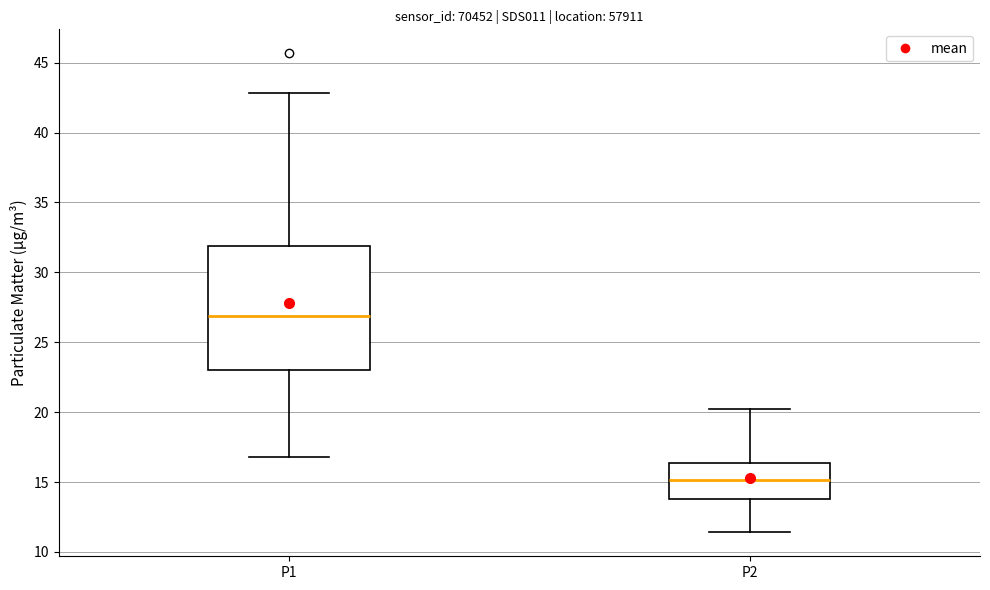

Reading left to right, read every box against the y-axis: the position of its median line, the range the box covers, and the ends of its whiskers. The values are not printed on the chart, so give them approximately, as read against the axis.

P1: median 27.0, box 23.0 to 32.0, whiskers 17.0 to 43.0
P2: median 15.0, box 14.0 to 16.5, whiskers 11.5 to 20.0